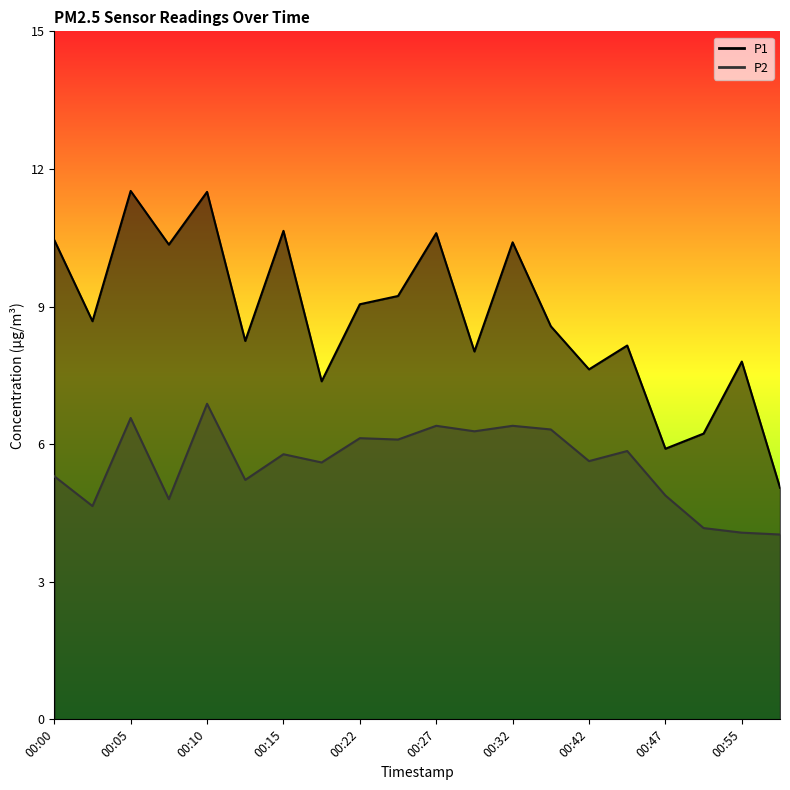

What is the value of the P2 point at the 8th from the left?

5.6